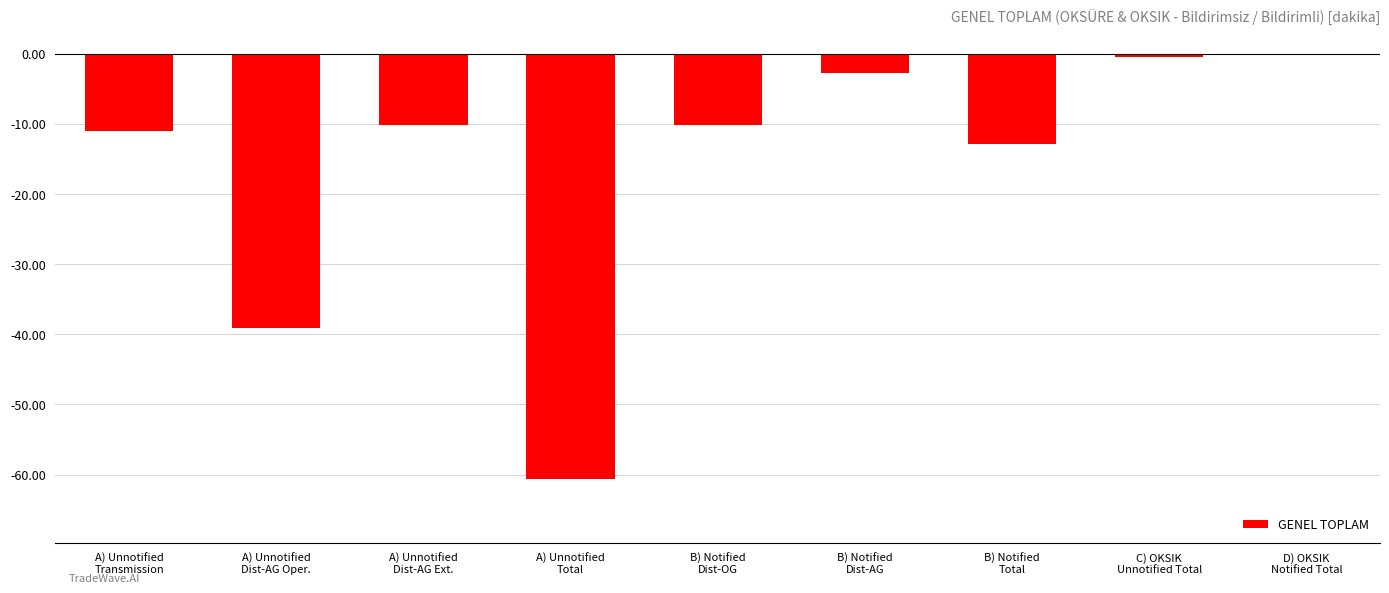

Are the bars horizontal?

No